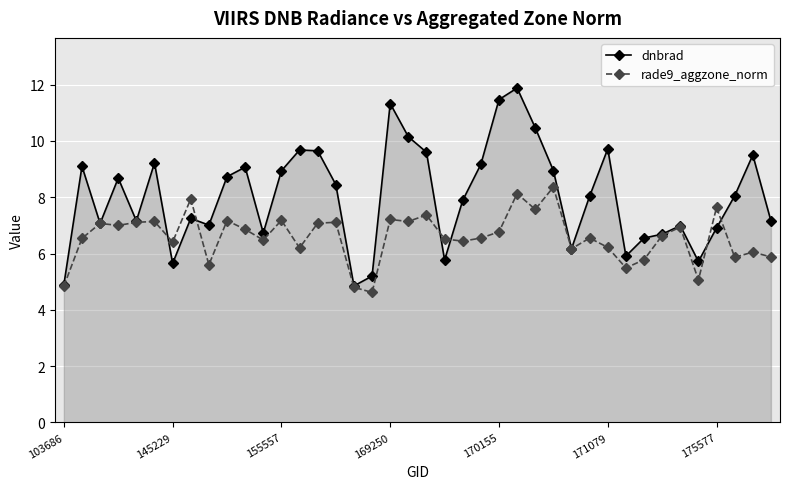

In dnbrad, how many points are lower than both neighbors (excluding endpoints)?

10